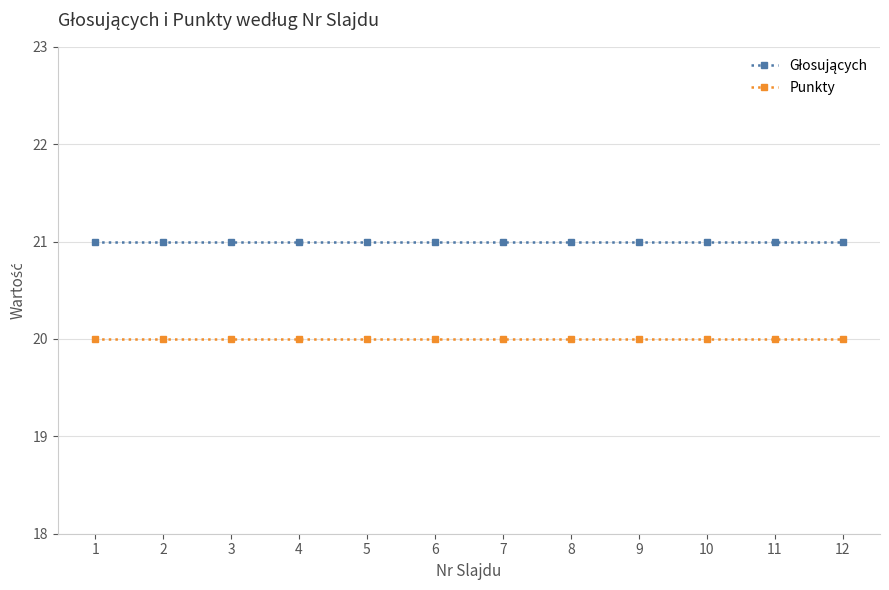

Is it true that Punkty equals 13 at 2?

False